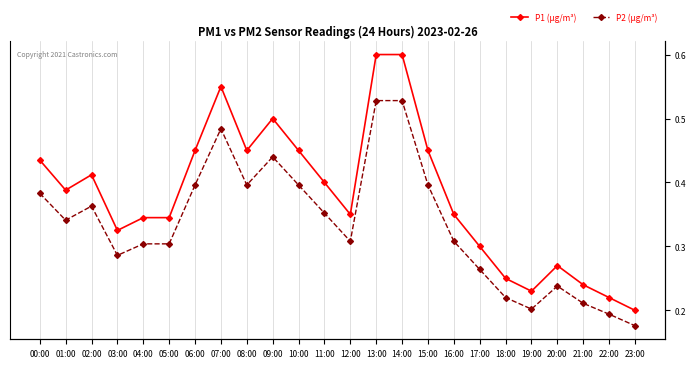

List the labels in order of P1 (µg/m³) value, smallest first.

23:00, 22:00, 19:00, 21:00, 18:00, 20:00, 17:00, 03:00, 04:00, 05:00, 12:00, 16:00, 01:00, 11:00, 02:00, 00:00, 06:00, 08:00, 10:00, 15:00, 09:00, 07:00, 13:00, 14:00